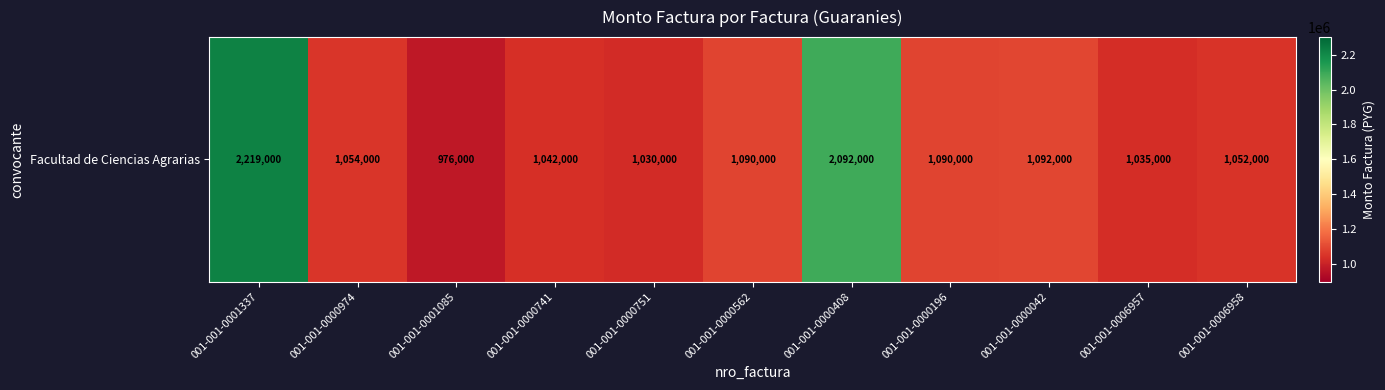

Reading left to right, extract all data points from this chart.

001-001-0001337=2219000	001-001-0000974=1054000	001-001-0001085=976000	001-001-0000741=1042000	001-001-0000751=1030000	001-001-0000562=1090000	001-001-0000408=2092000	001-001-0000196=1090000	001-001-0000042=1092000	001-001-0006957=1035000	001-001-0006958=1052000